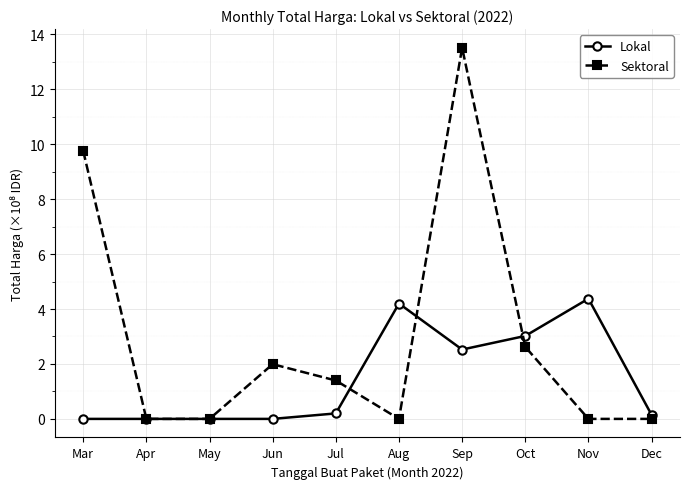

Which series has the largest range (max minus min)?

Sektoral